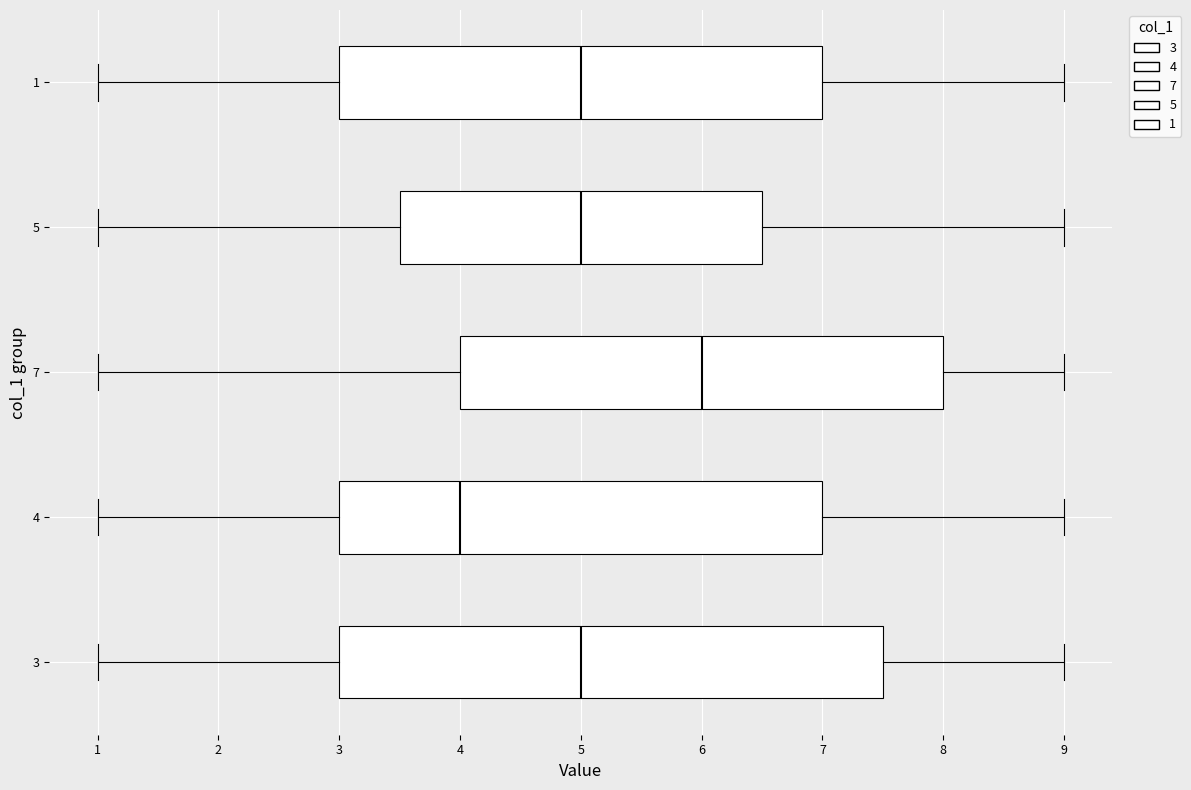

Which box is the widest, from its left edge to its right edge?

3